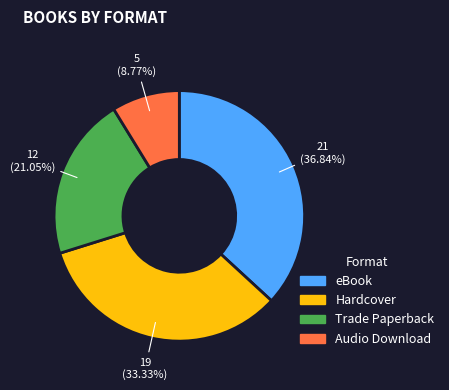

Which category has the biggest portion of the pie?

eBook